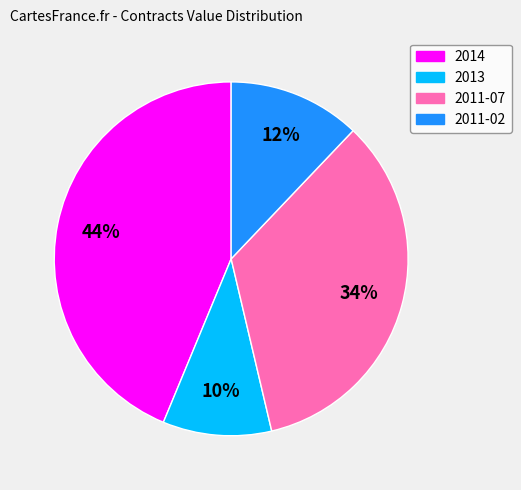

To the nearest percent, what is the combined percentage of 2011-07 and 2011-02?

46%